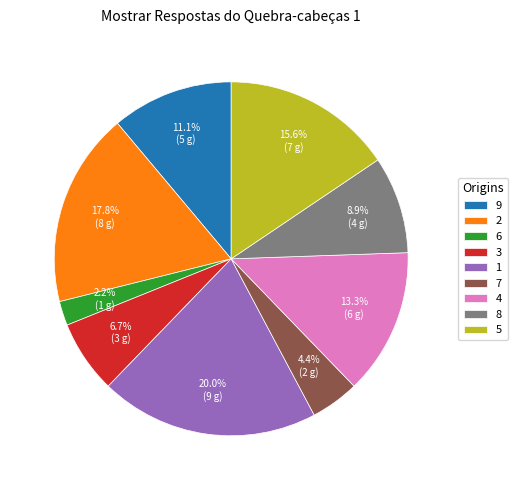

Approximately how many times larger is the value at 1 compared to 2?

1.1